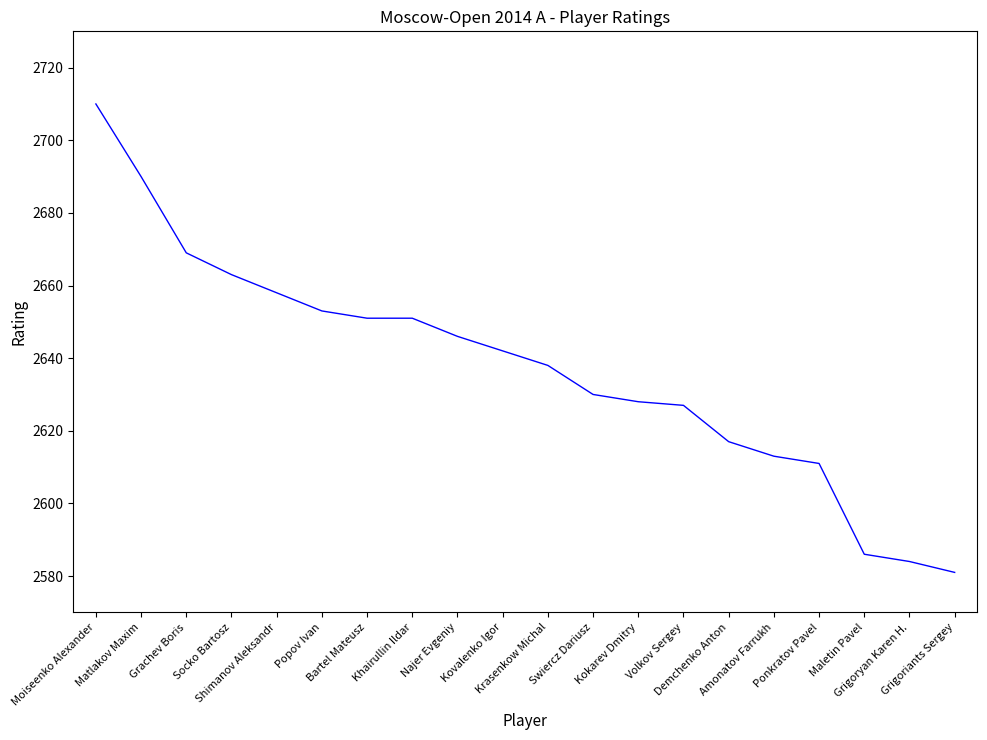

What is the greatest value displayed?

2710